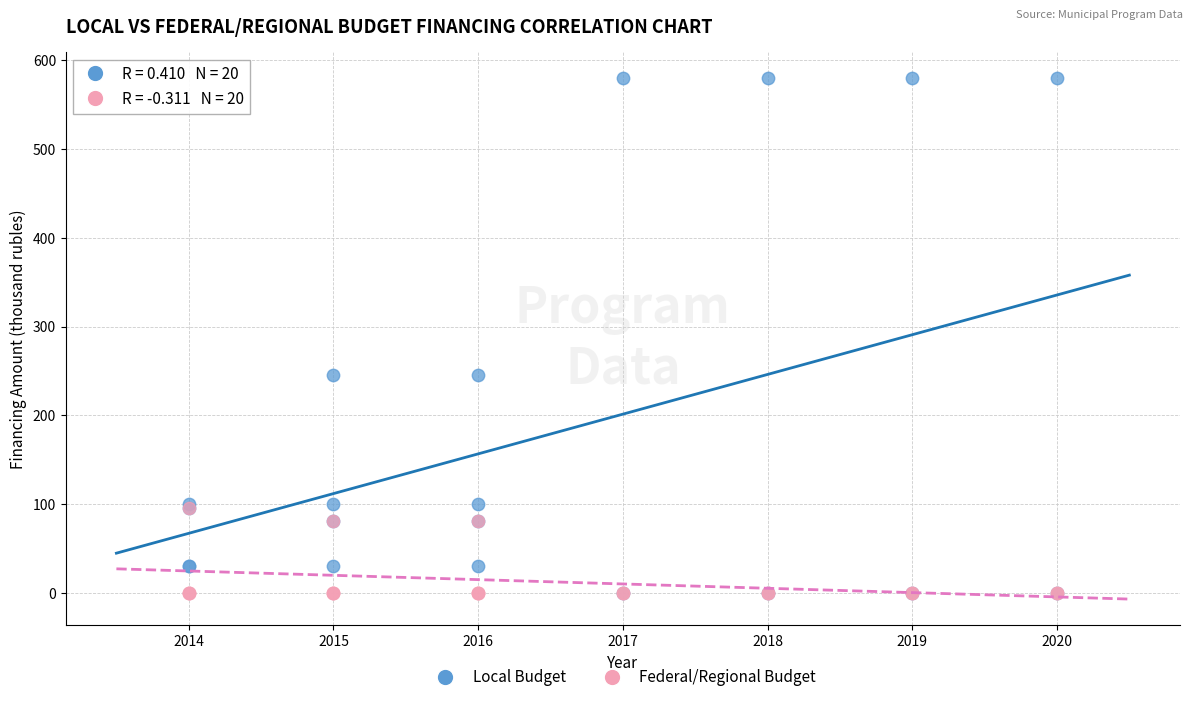

What are all the series names shown in the legend?

Local Budget, Federal/Regional Budget